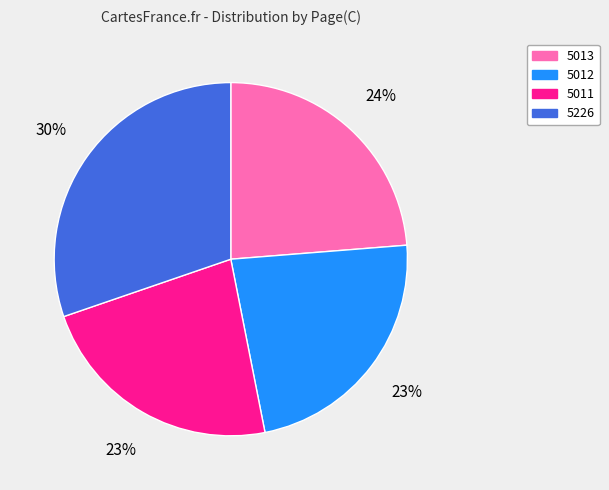

Between 5011 and 5013, which is larger?

5013